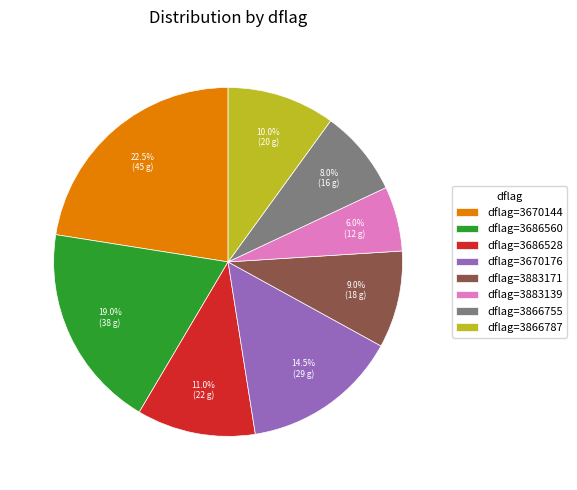

Is dflag=3686528 the majority of the pie?

No